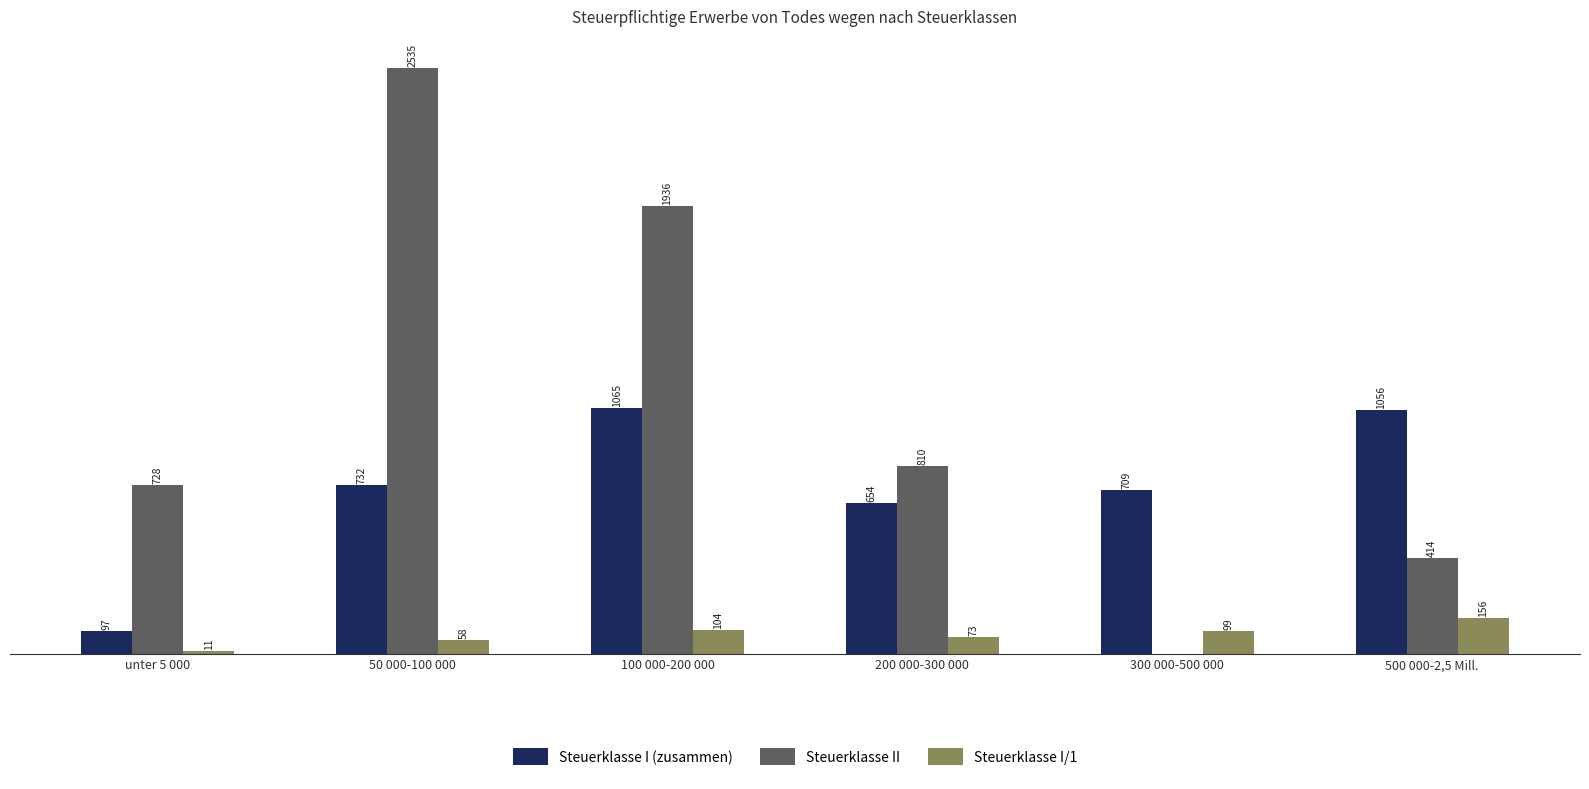

Which series has the largest total across all categories?

Steuerklasse II